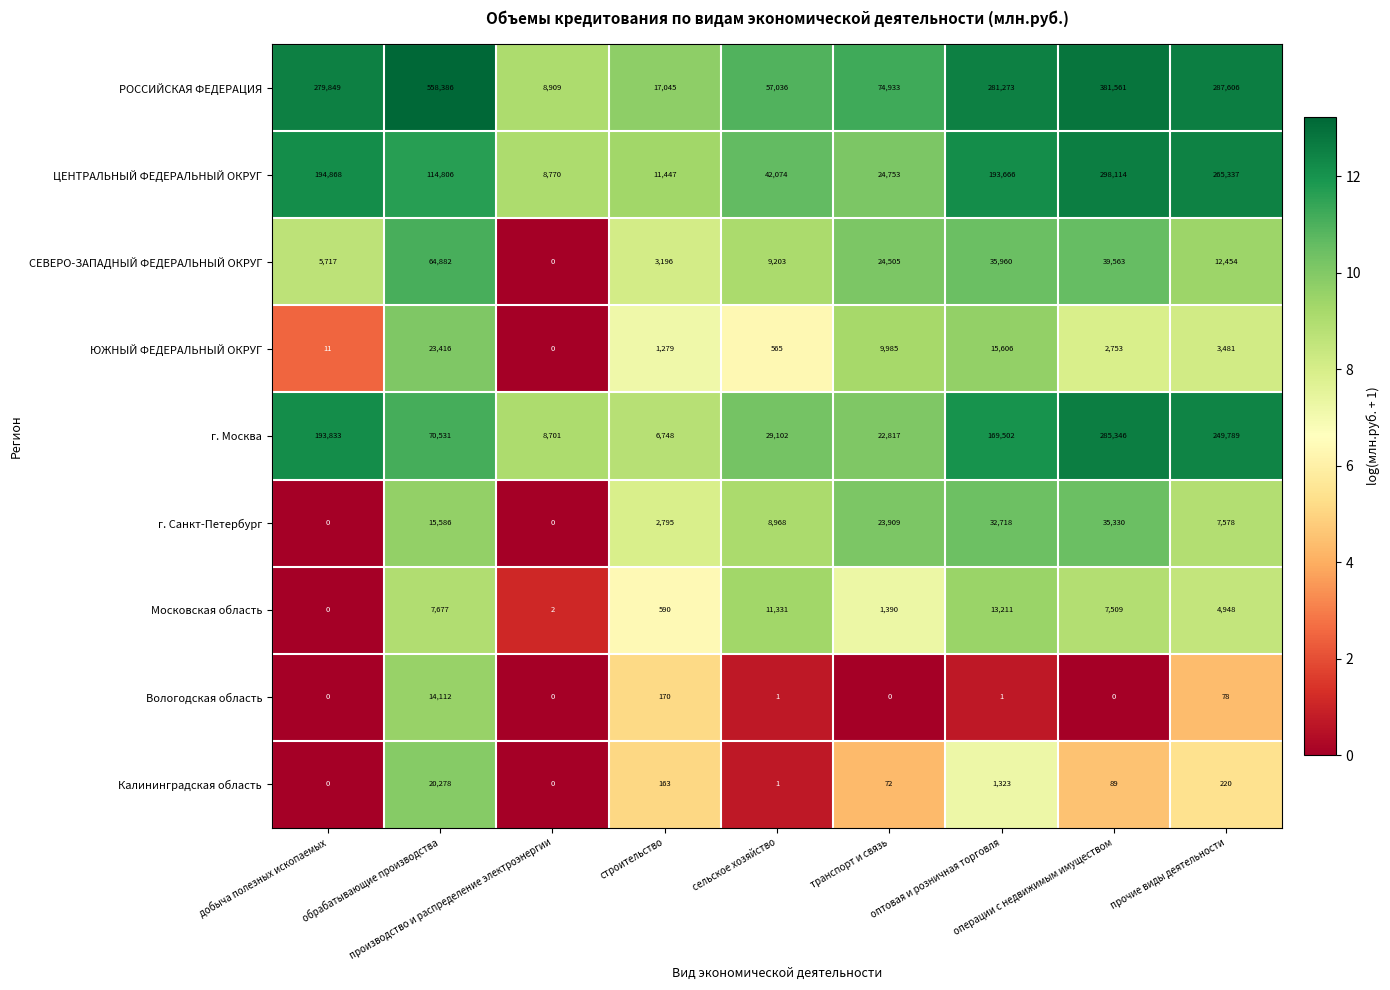

Which series has the largest total across all categories?

РОССИЙСКАЯ ФЕДЕРАЦИЯ